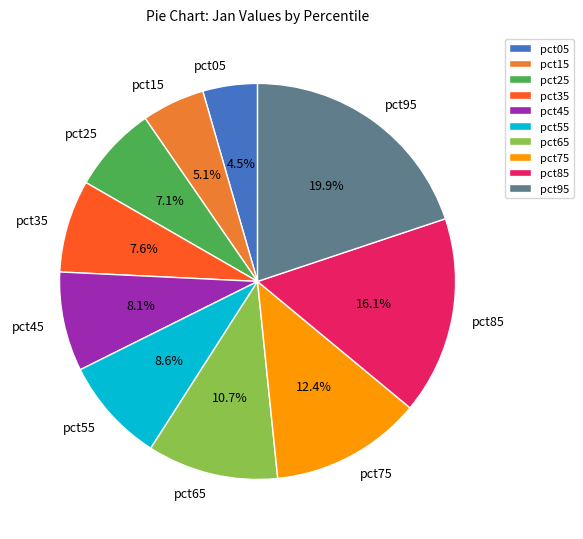

What portion of the pie excludes pct15?

94.9%